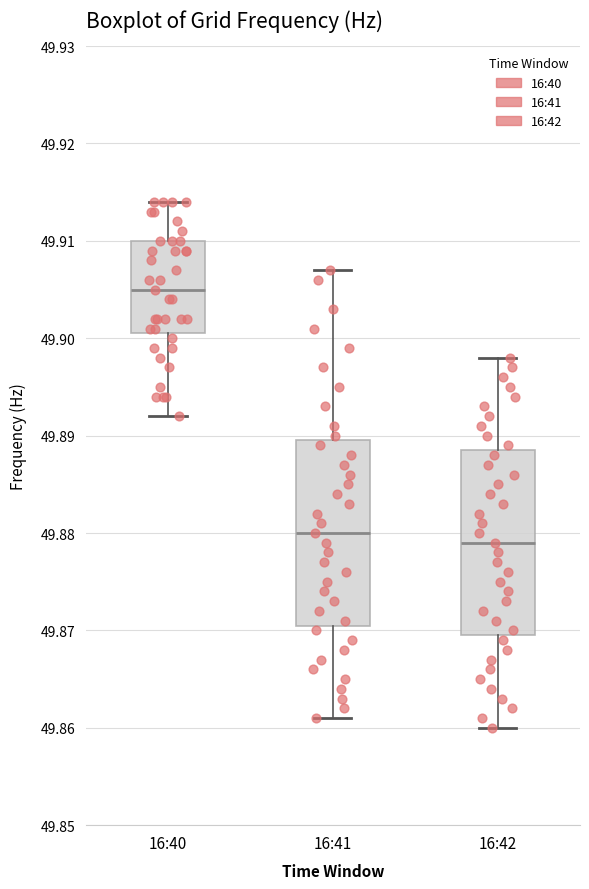

Where does the median line of the box for 16:41 sit on the y-axis? The values are not printed on the chart, so give them approximately, as read against the axis.

49.880